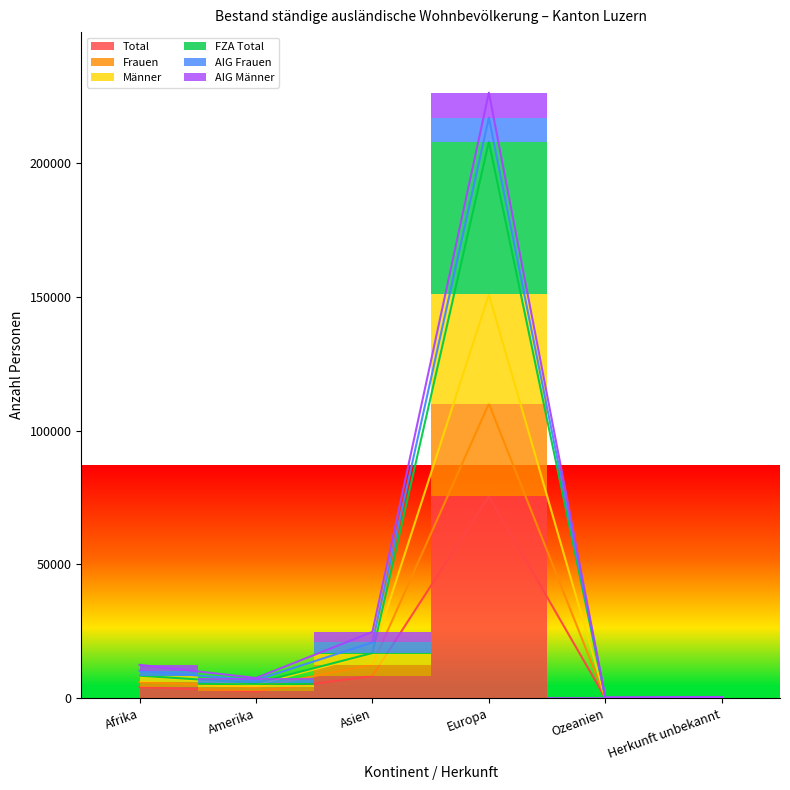

True or false: Frauen and FZA Total intersect in this chart.

False